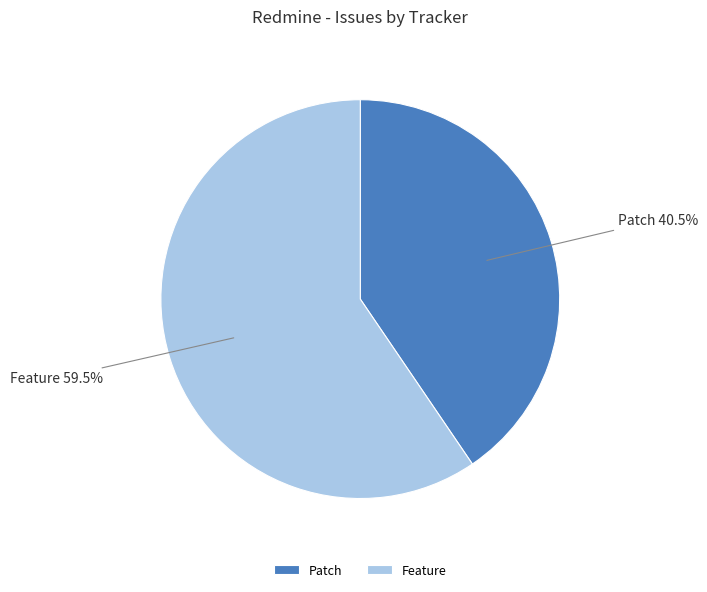

True or false: Feature accounts for 65% of the total.

False